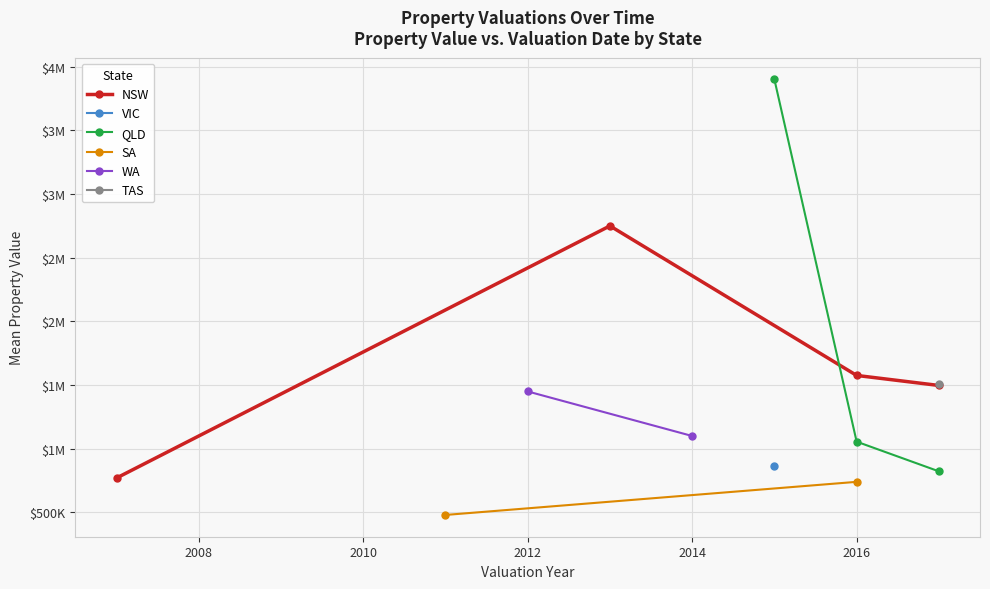

Between 2017-08-17 and 2013-11-22, which is larger?

2013-11-22